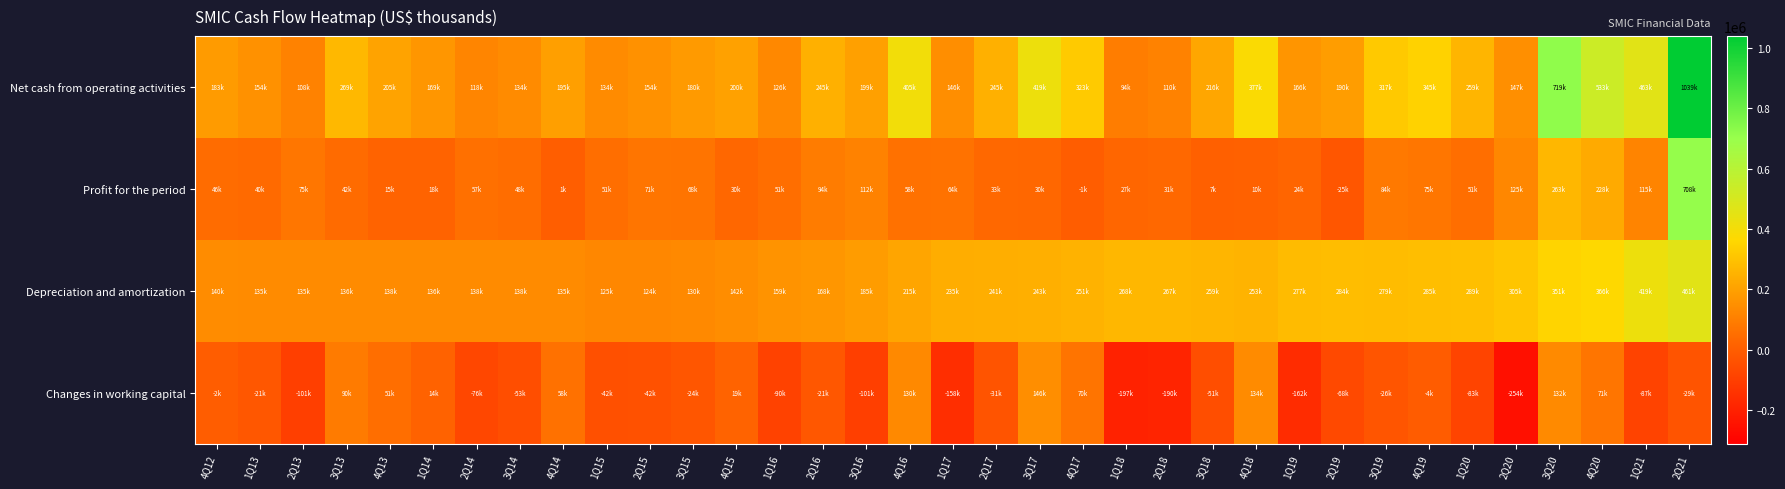

At which category is the sum across all series the highest?

2Q21